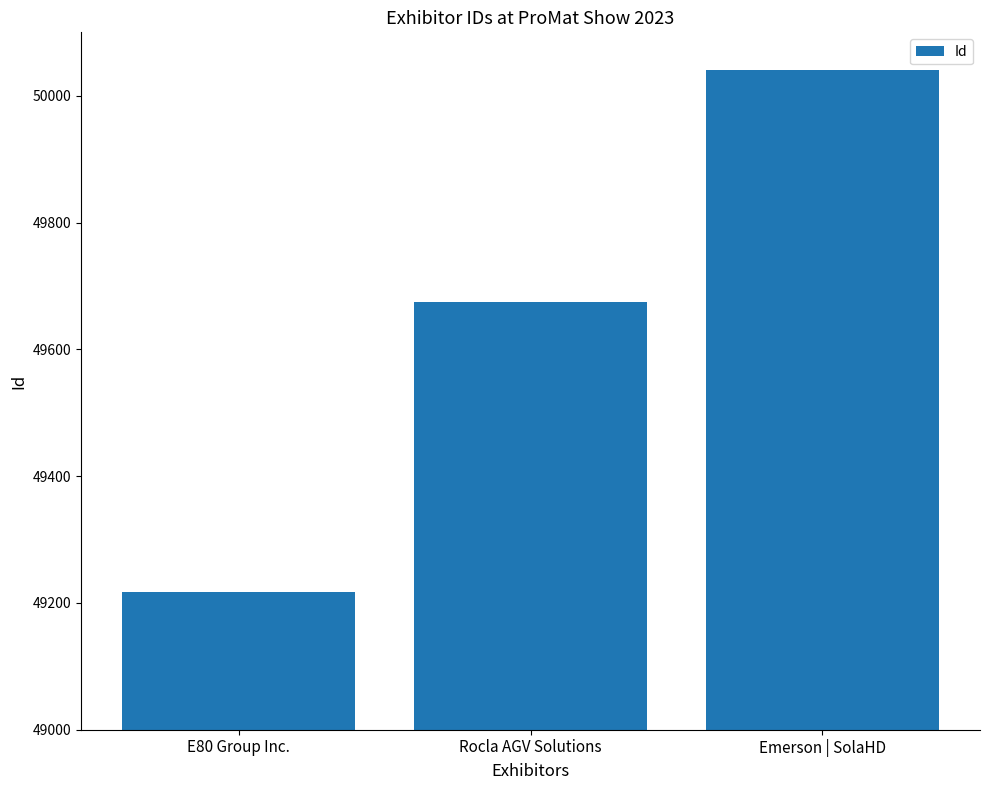

Rank the categories by value from lowest to highest.

E80 Group Inc., Rocla AGV Solutions, Emerson | SolaHD